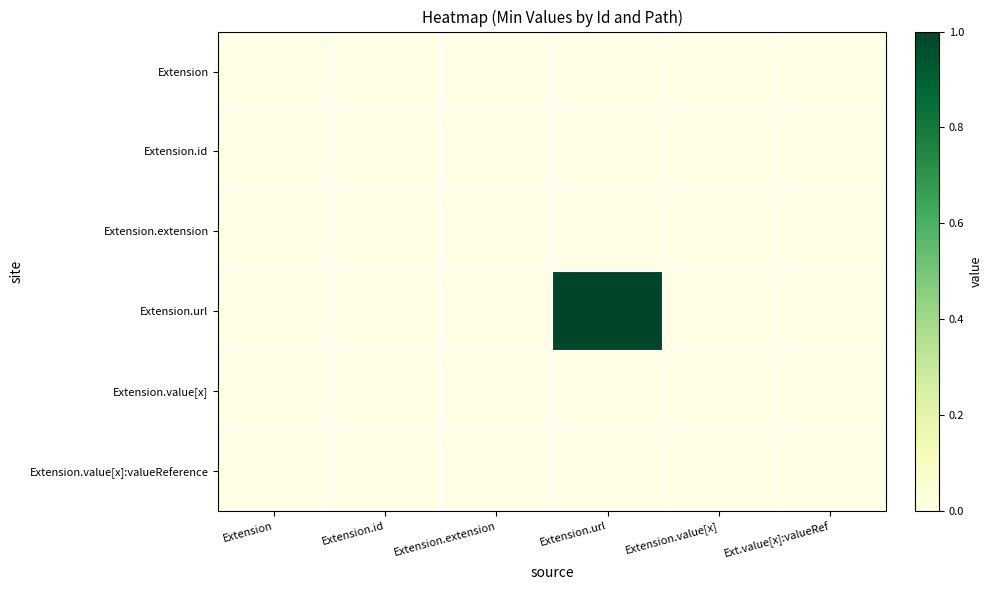

Rank the series at Extension.id from highest to lowest value.

Extension, Extension.id, Extension.extension, Extension.url, Extension.value[x], Extension.value[x]:valueReference